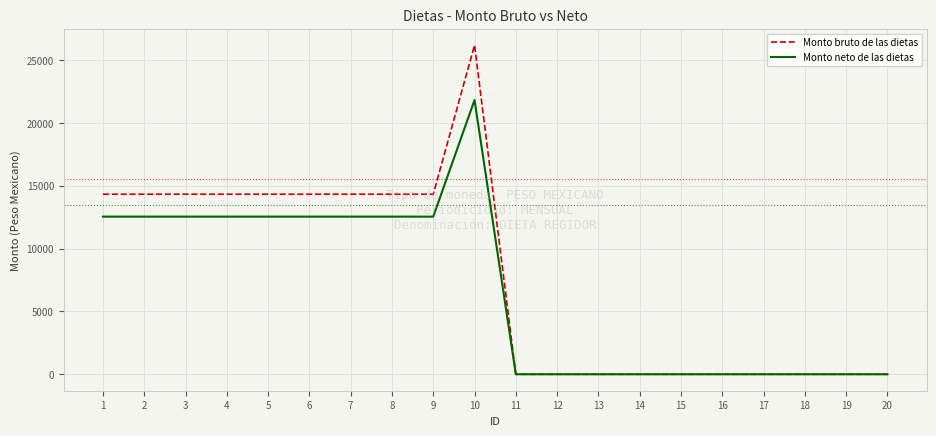

What is the maximum value for Monto neto de las dietas?

21830.9